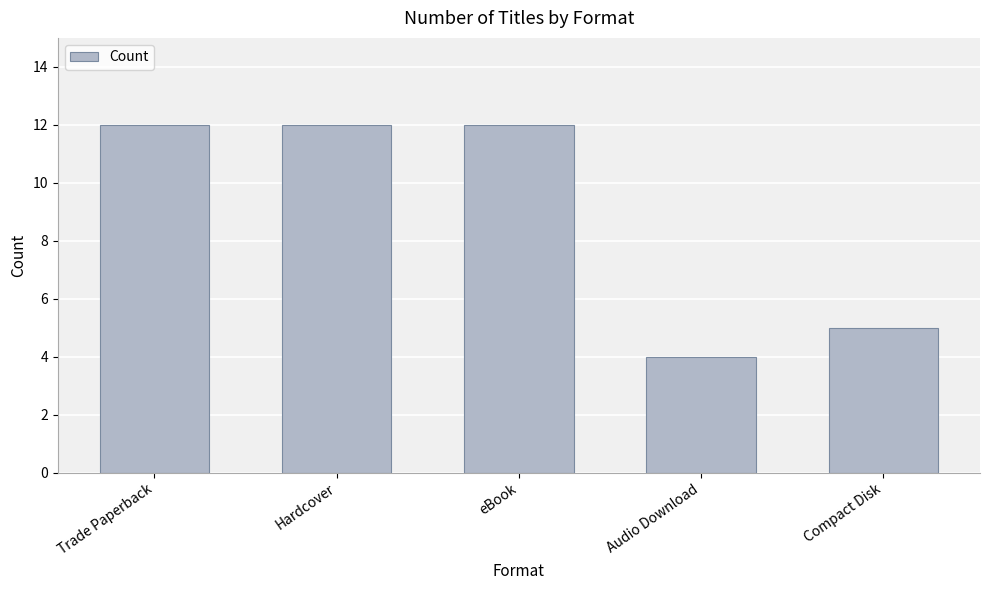

Reading left to right, extract all data points from this chart.

12	12	12	4	5